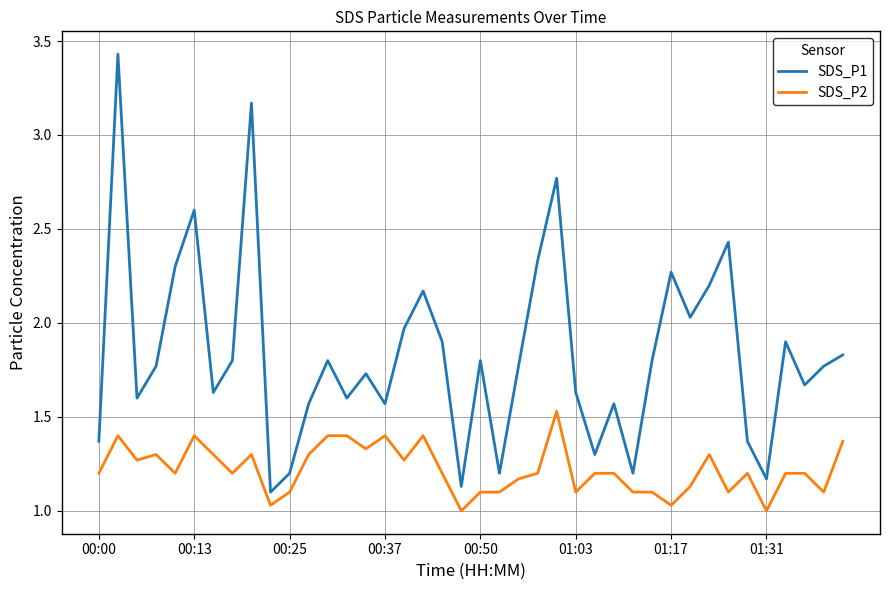

Rank the series by their average value, from highest to lowest.

SDS_P1, SDS_P2